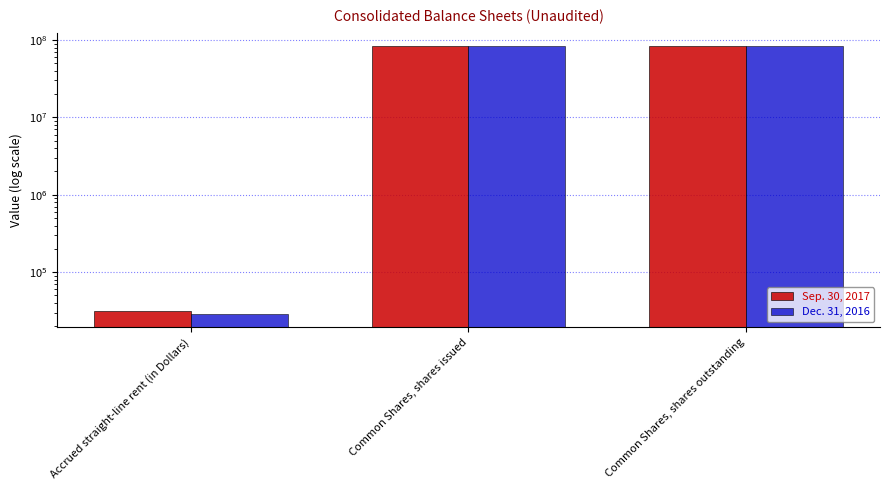

Which label corresponds to the smallest value in the chart?

Accrued straight-line rent (in Dollars)